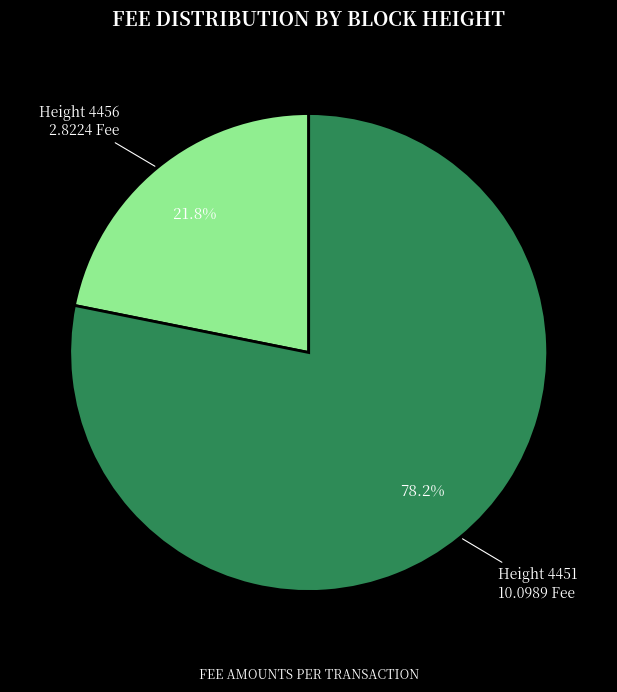

Is there any slice that represents more than half of the pie?

Yes